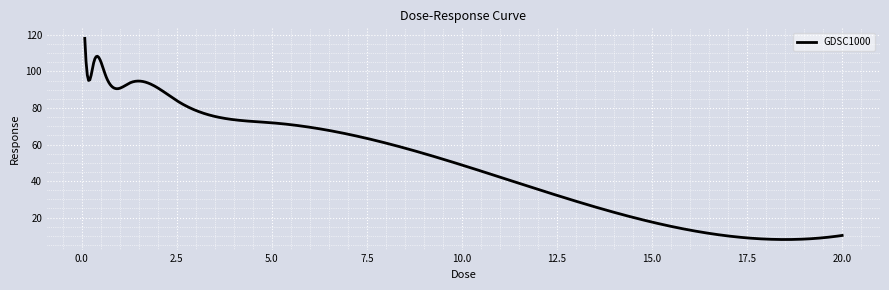

What is the smallest value displayed?

8.0